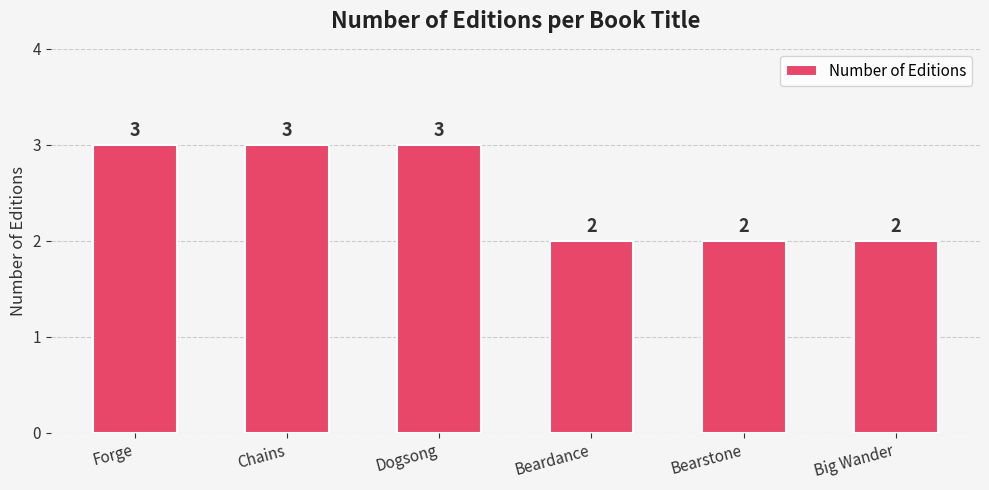

What is the label of the 2nd bar from the right?

Bearstone